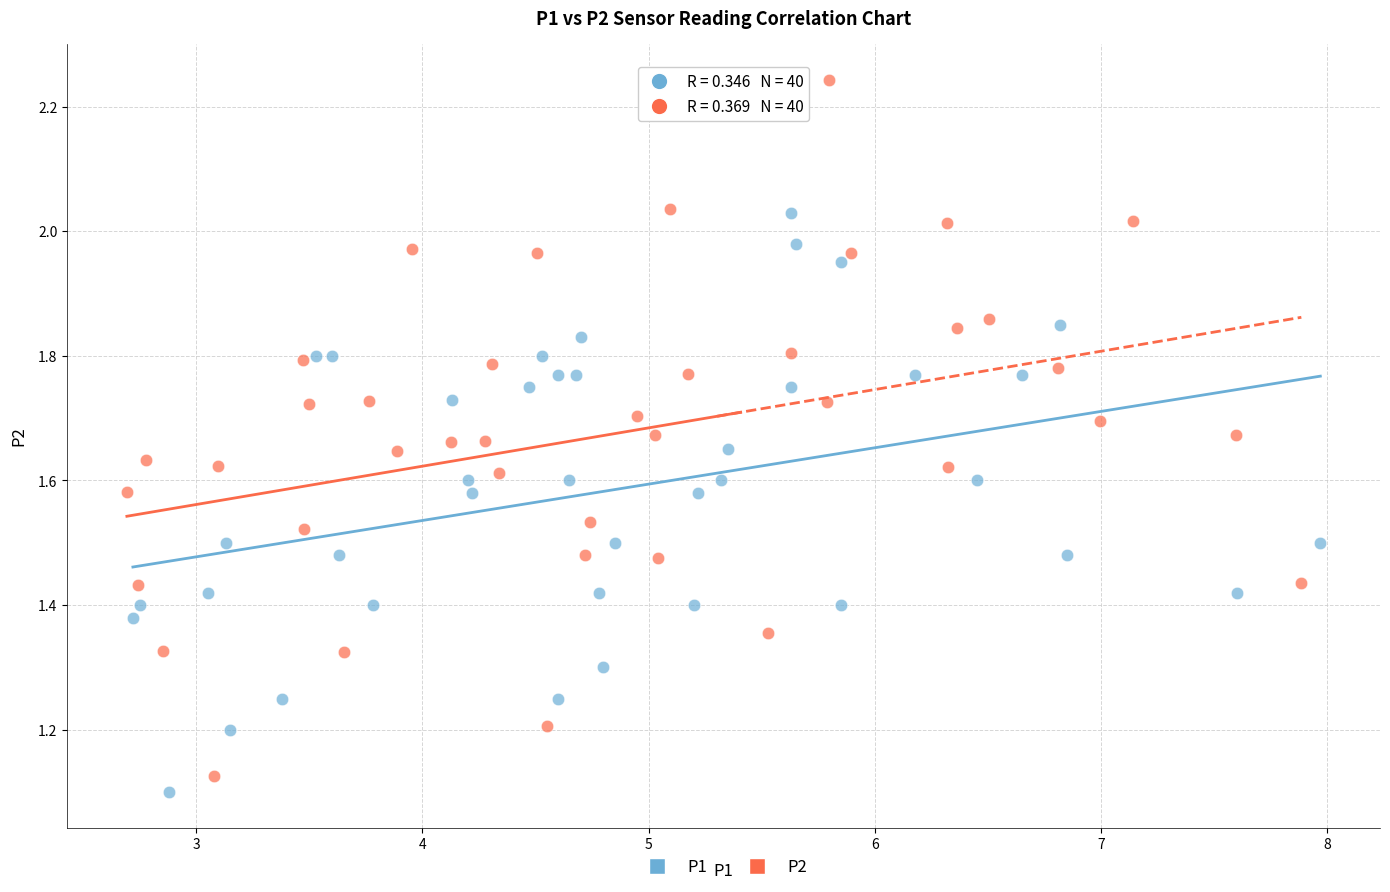

Which series reaches the minimum Y coordinate?

P1